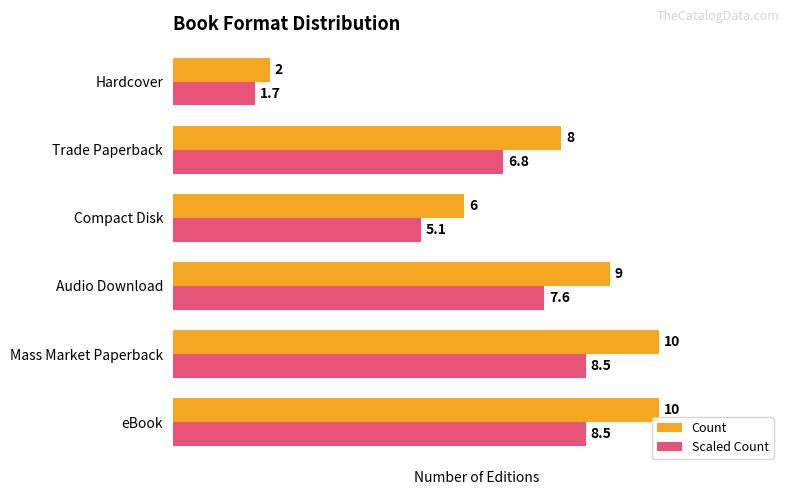

Is it true that Count equals 6.0 at Compact Disk?

True